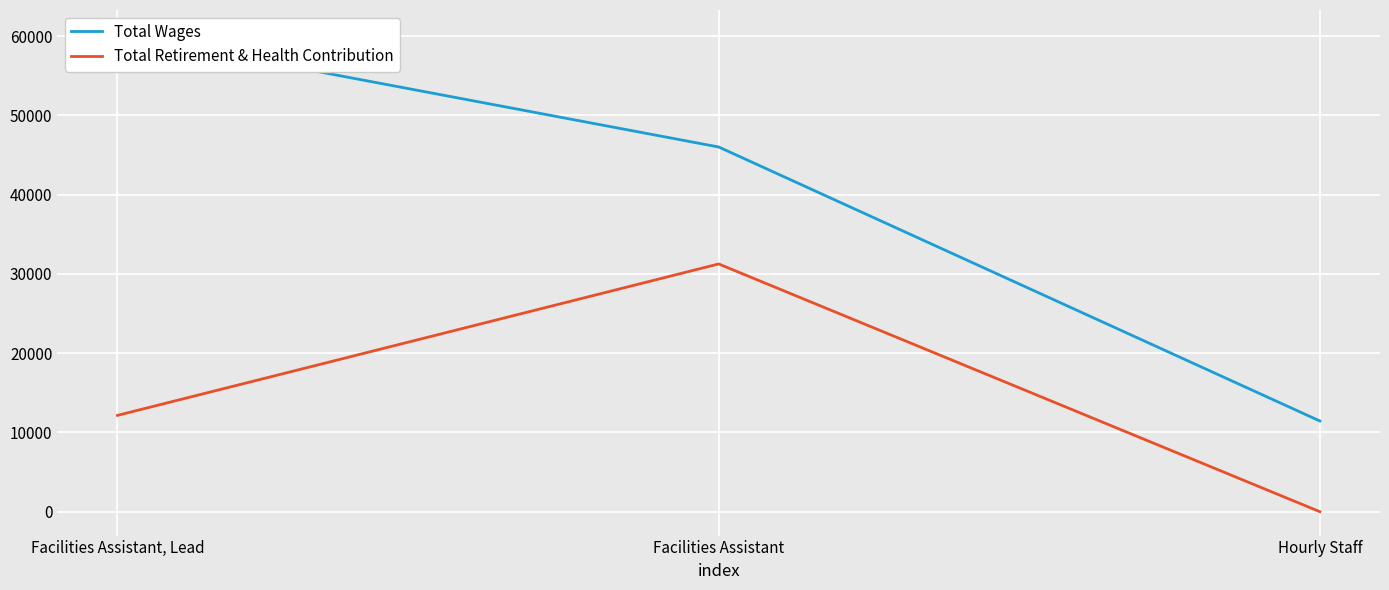

Which series has the largest total across all categories?

Total Wages